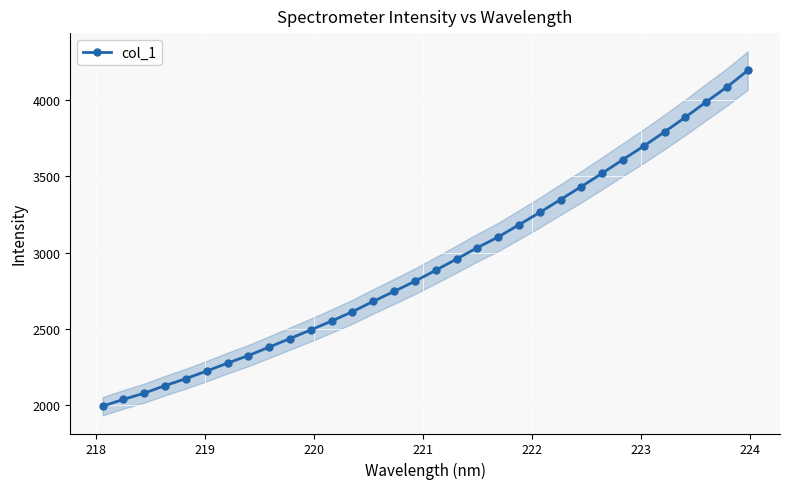

What is the value of the col_1 point at the 10th from the left?

2436.8